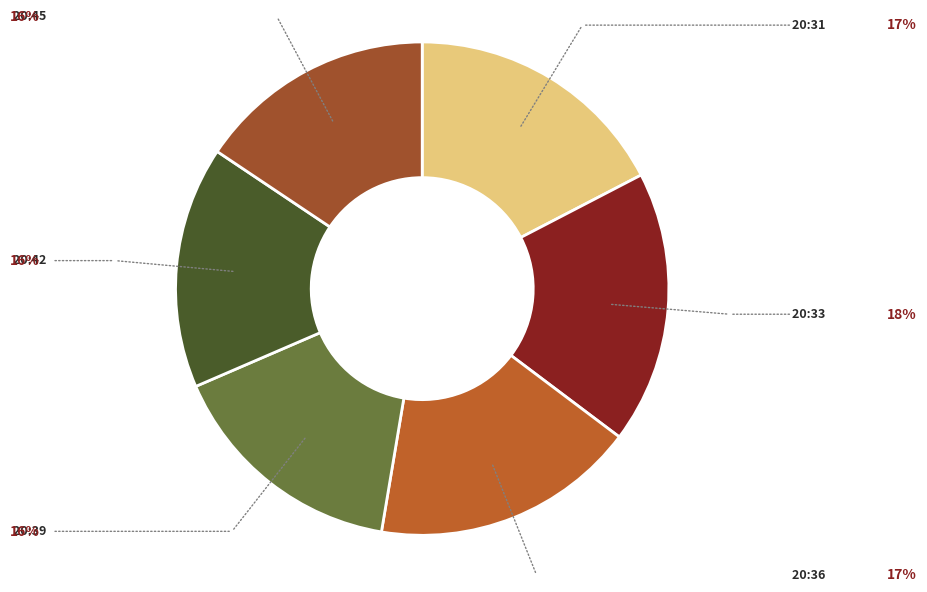

How many segments does this pie chart have?

6